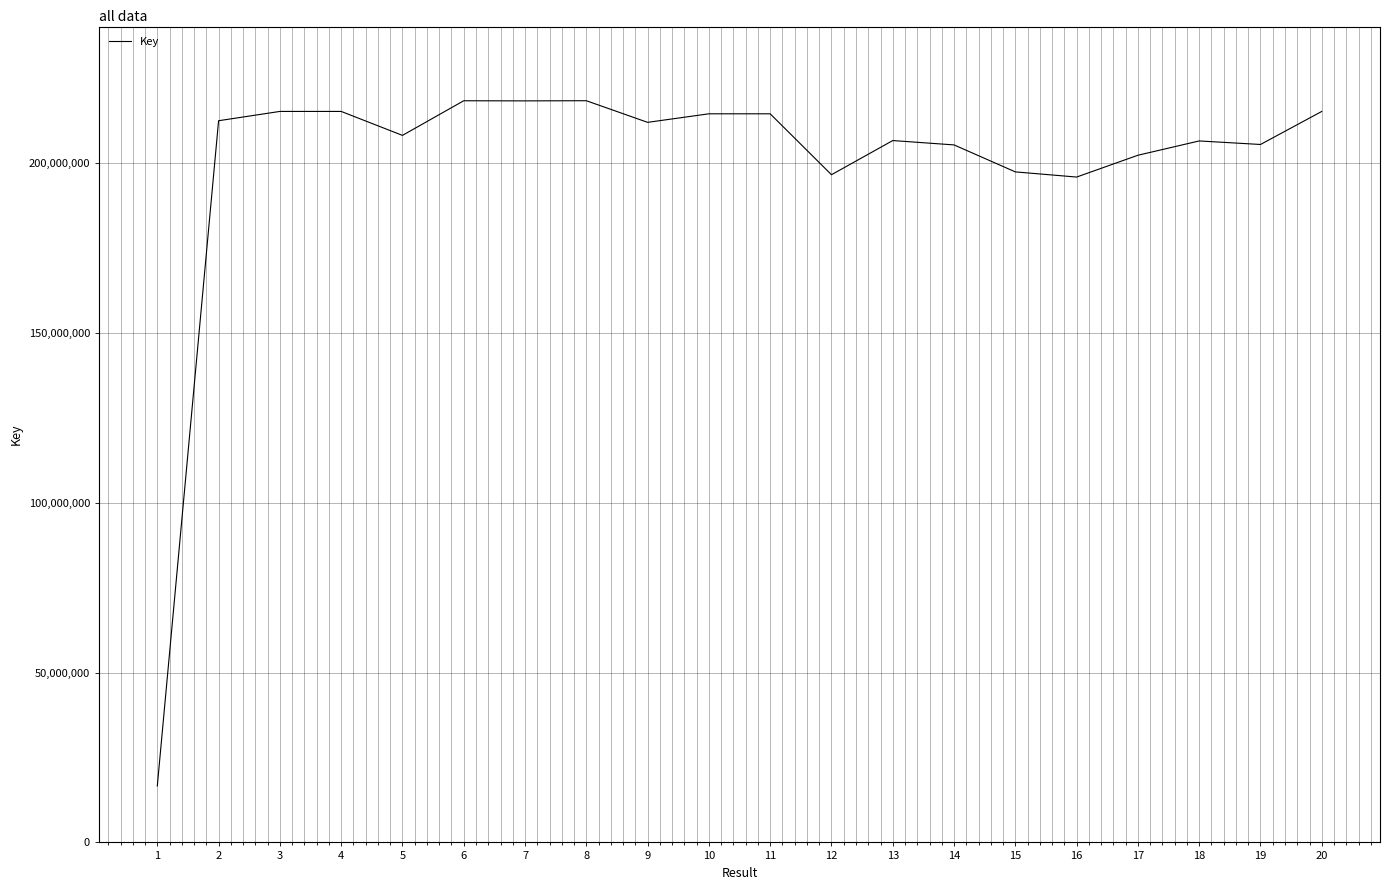

The value at 9 is 44746257. True or false?

False